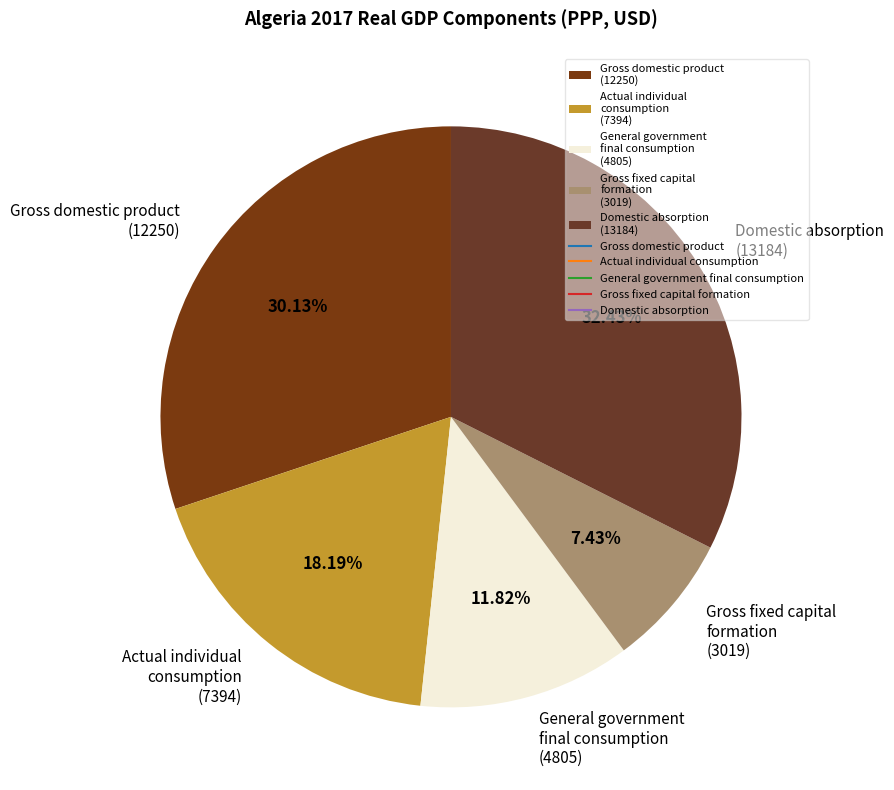

Is there any slice that represents more than half of the pie?

No